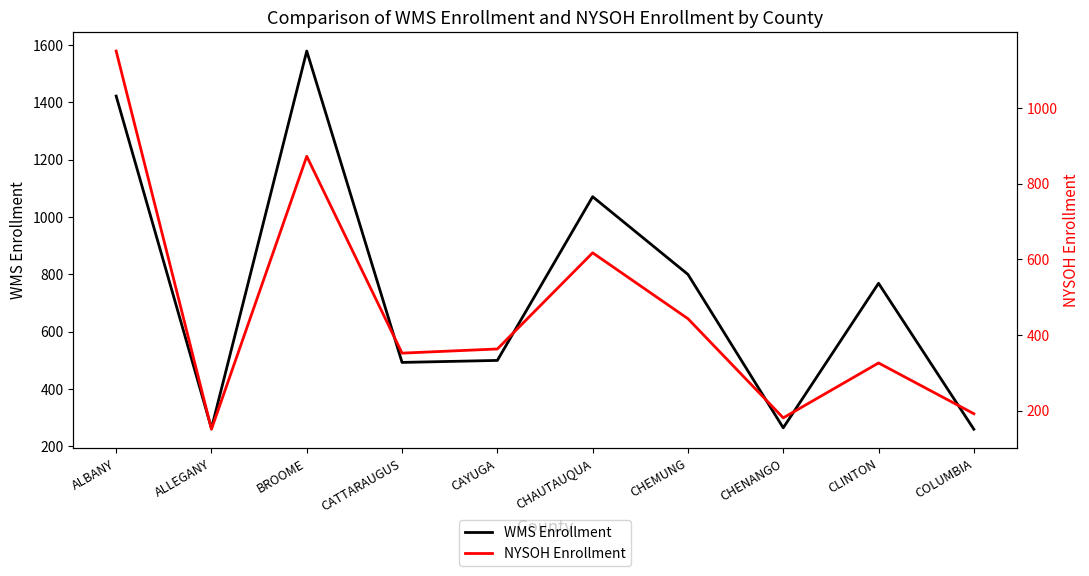

Is the value of NYSOH Enrollment at ALLEGANY greater than the value of WMS Enrollment at BROOME?

No